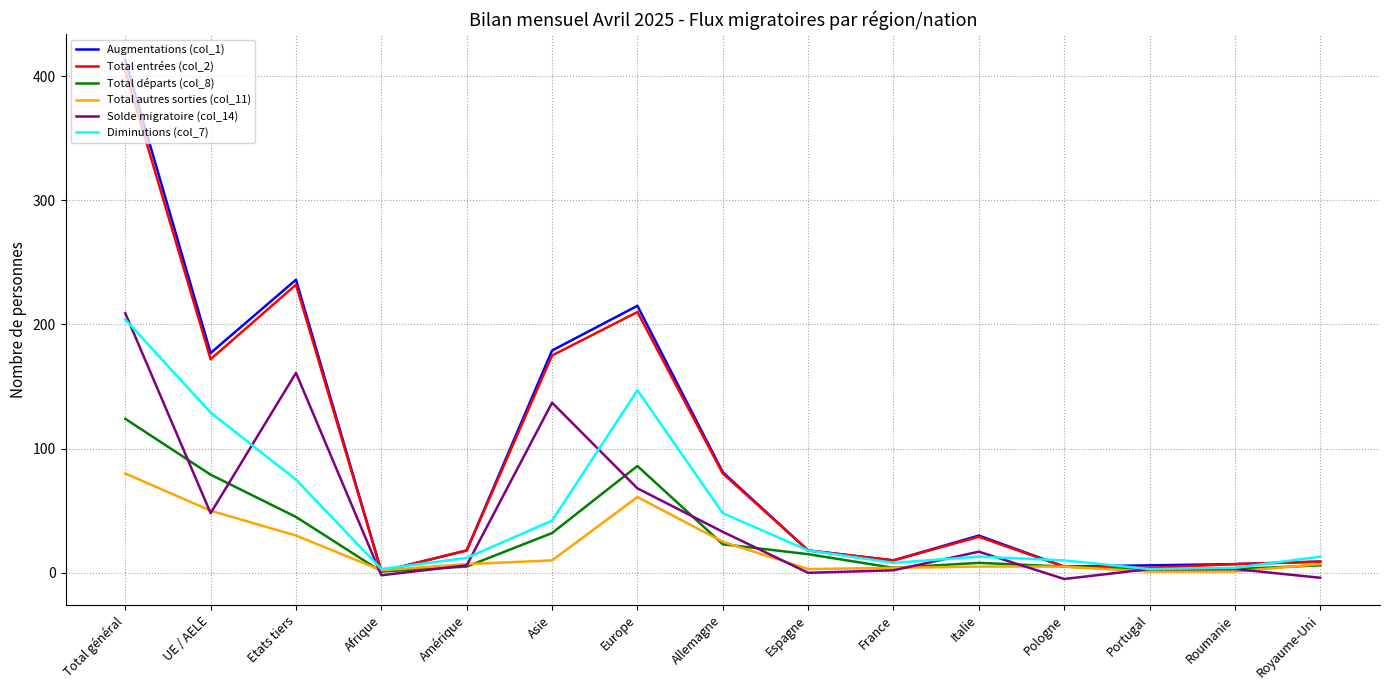

How many categories are shown in the chart?

15